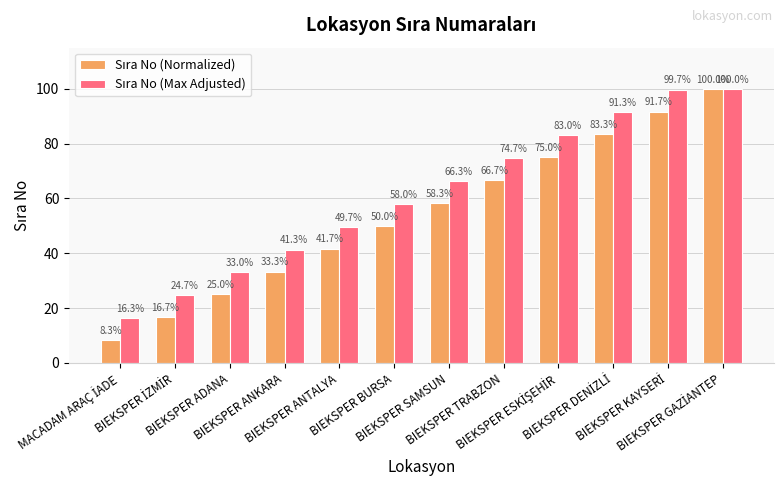

At how many categories does at least one series exceed 87?

3